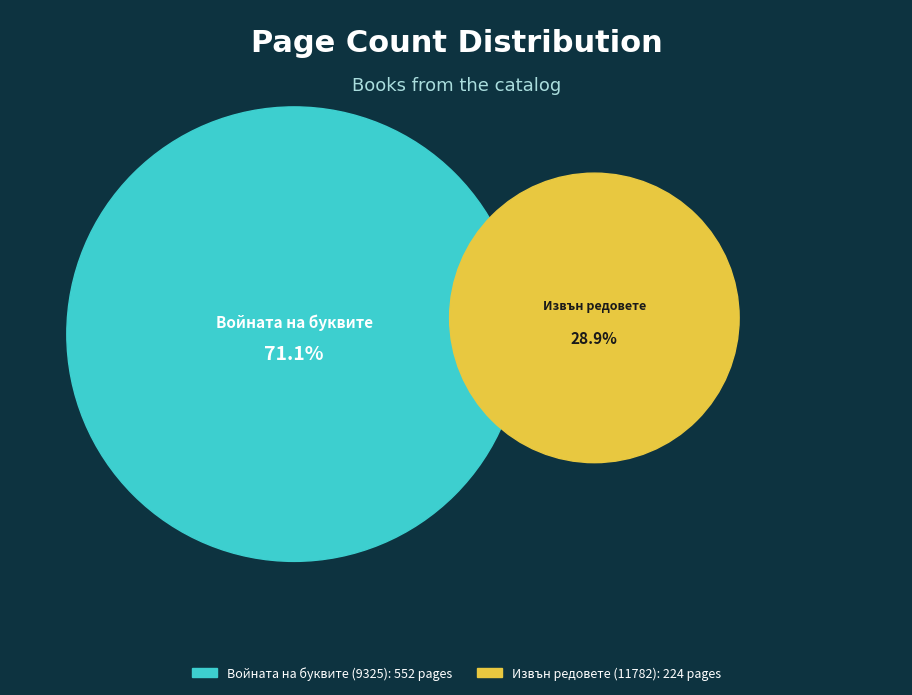

What is the largest slice in the pie chart?

Войната на буквите (9325)